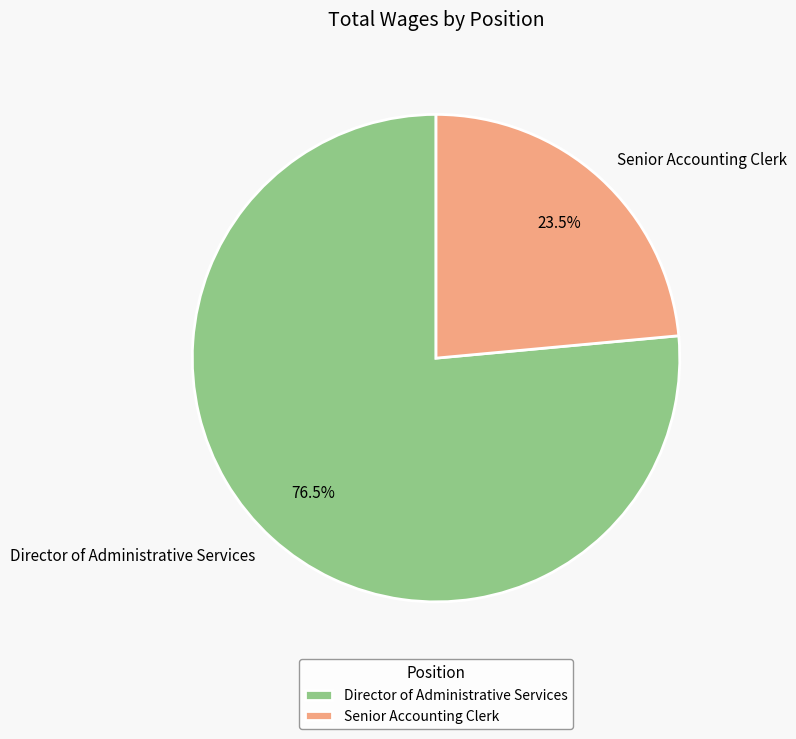

How many segments does this pie chart have?

2